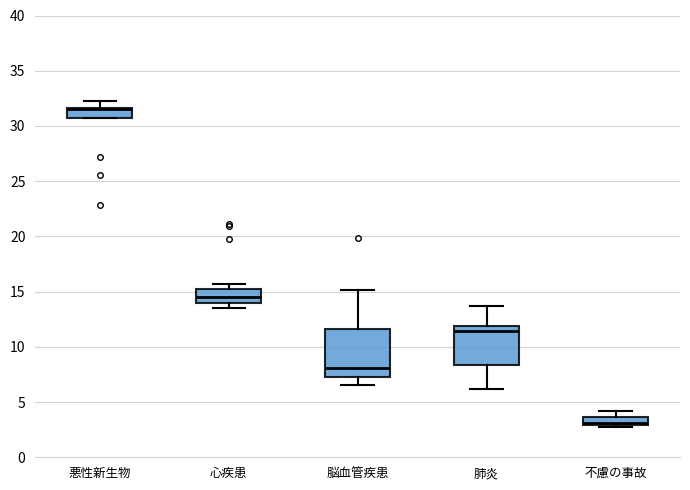

Where does the lower whisker of the box for 脳血管疾患 end on the y-axis? The values are not printed on the chart, so give them approximately, as read against the axis.

6.5